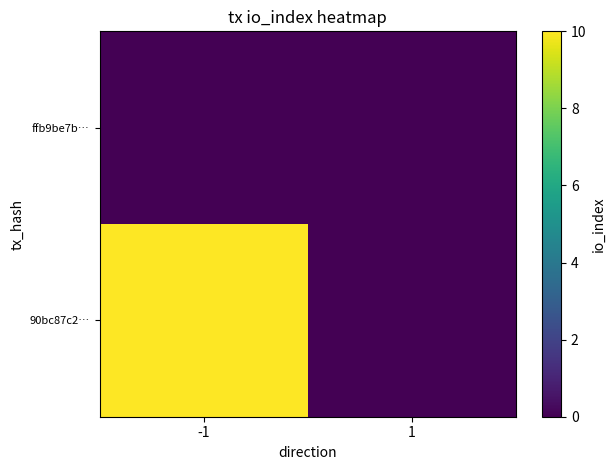

Which series has the largest range (max minus min)?

90bc87c2…